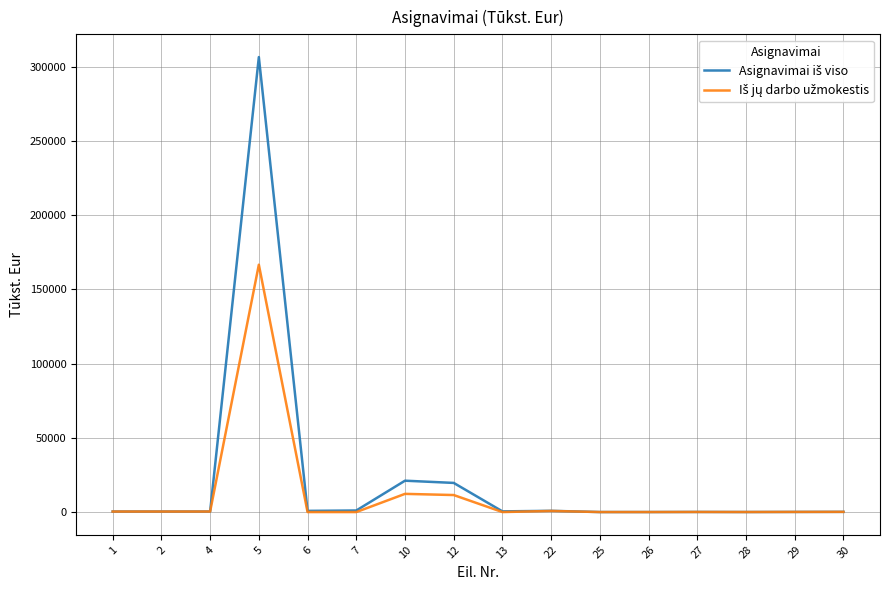

At which category is the sum across all series the highest?

5